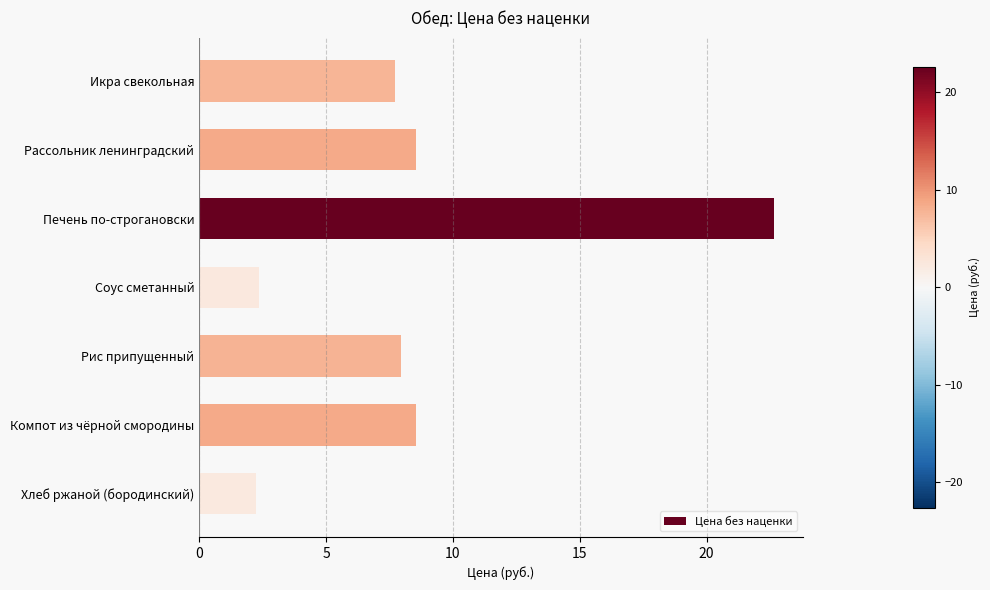

The chart shows a value of 2.4 at Соус сметанный. True or false?

True